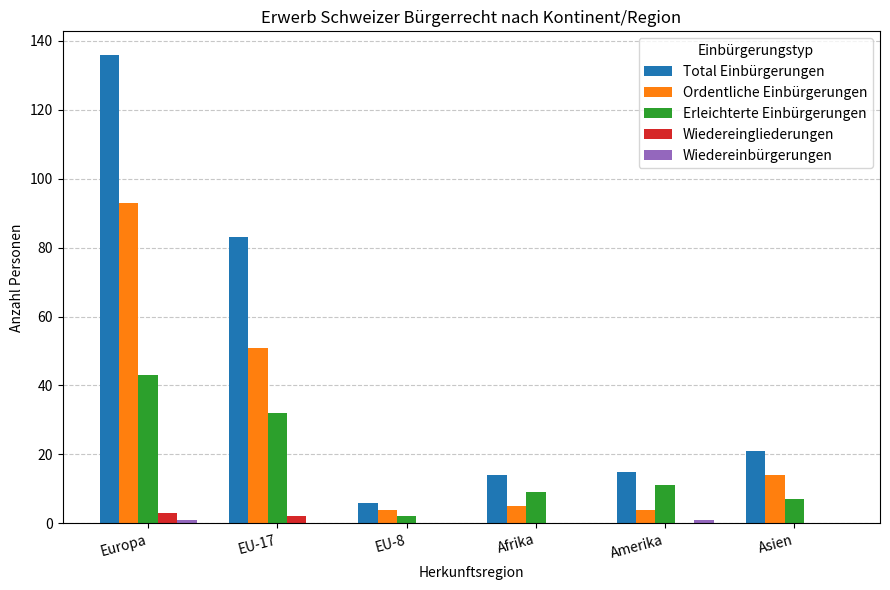

Which series has the widest spread of values?

Total Einbürgerungen